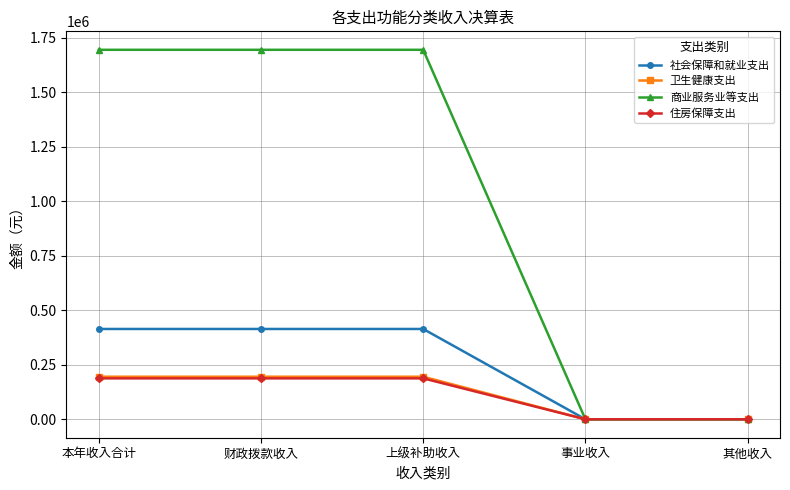

What is the greatest value displayed?

1695233.9